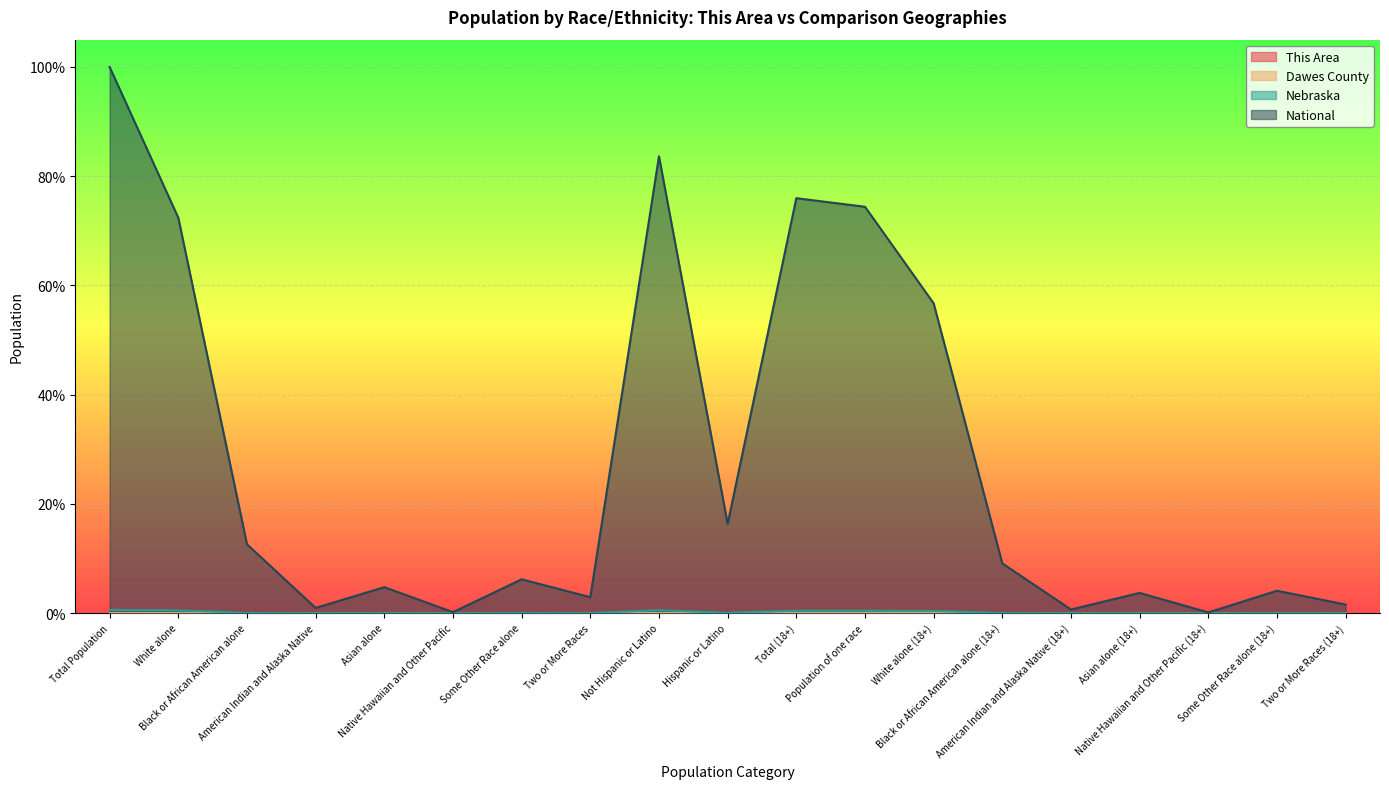

Reading left to right, what are all the values shown in this chart?

This Area: 0.0	0.0	0.0	0.0	0.0	0.0	0.0	0.0	0.0	0.0	0.0	0.0	0.0	0.0	0.0	0.0	0.0	0.0	0.0
Dawes County: 0.0	0.0	0.0	0.0	0.0	0.0	0.0	0.0	0.0	0.0	0.0	0.0	0.0	0.0	0.0	0.0	0.0	0.0	0.0
Nebraska: 0.0	0.0	0.0	0.0	0.0	0.0	0.0	0.0	0.0	0.0	0.0	0.0	0.0	0.0	0.0	0.0	0.0	0.0	0.0
National: 1.0	0.7	0.1	0.0	0.0	0.0	0.1	0.0	0.8	0.2	0.8	0.7	0.6	0.1	0.0	0.0	0.0	0.0	0.0